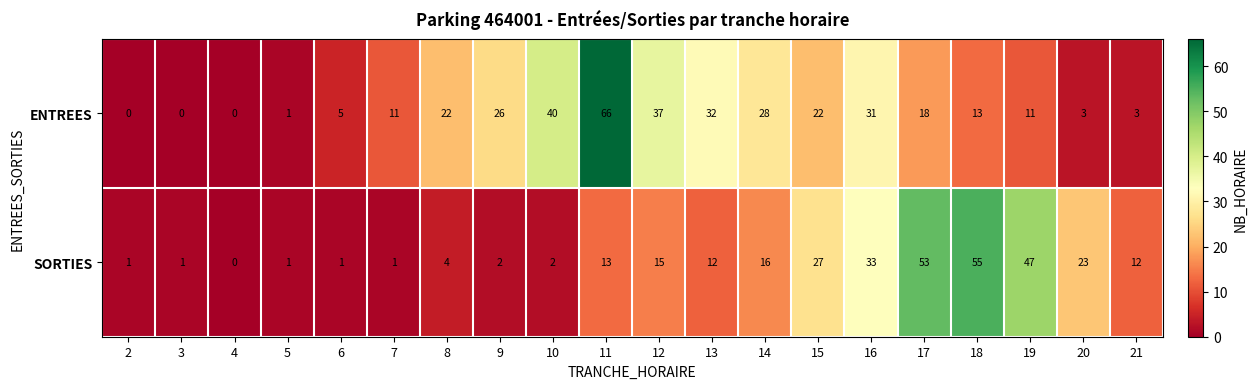

What is the maximum value for SORTIES?

55